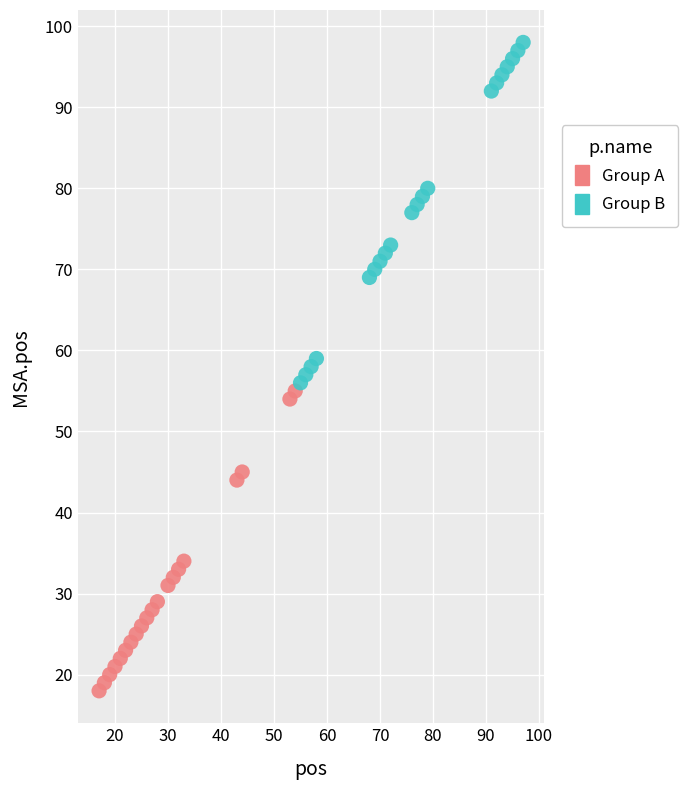

Which series has the largest Y range (max minus min)?

Group B